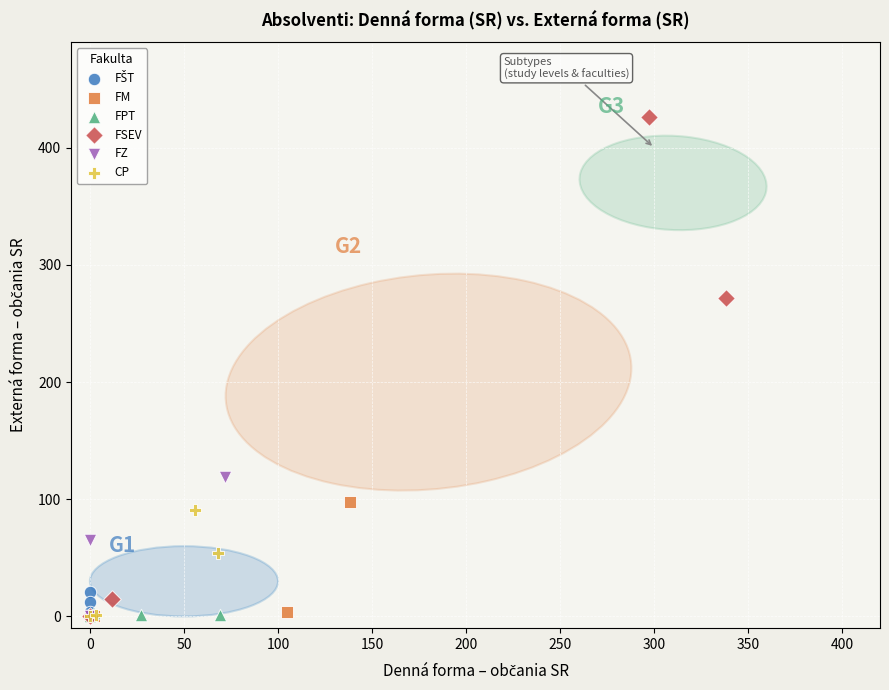

Which series has the widest spread of Y values?

FSEV